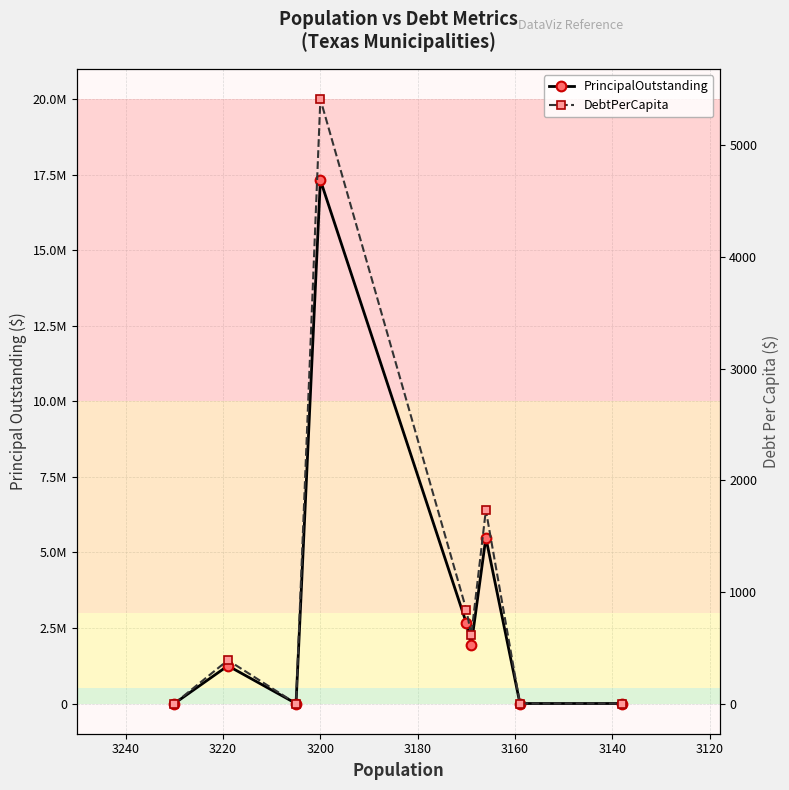

Which series changed the most between 3100 and 3160?

PrincipalOutstanding